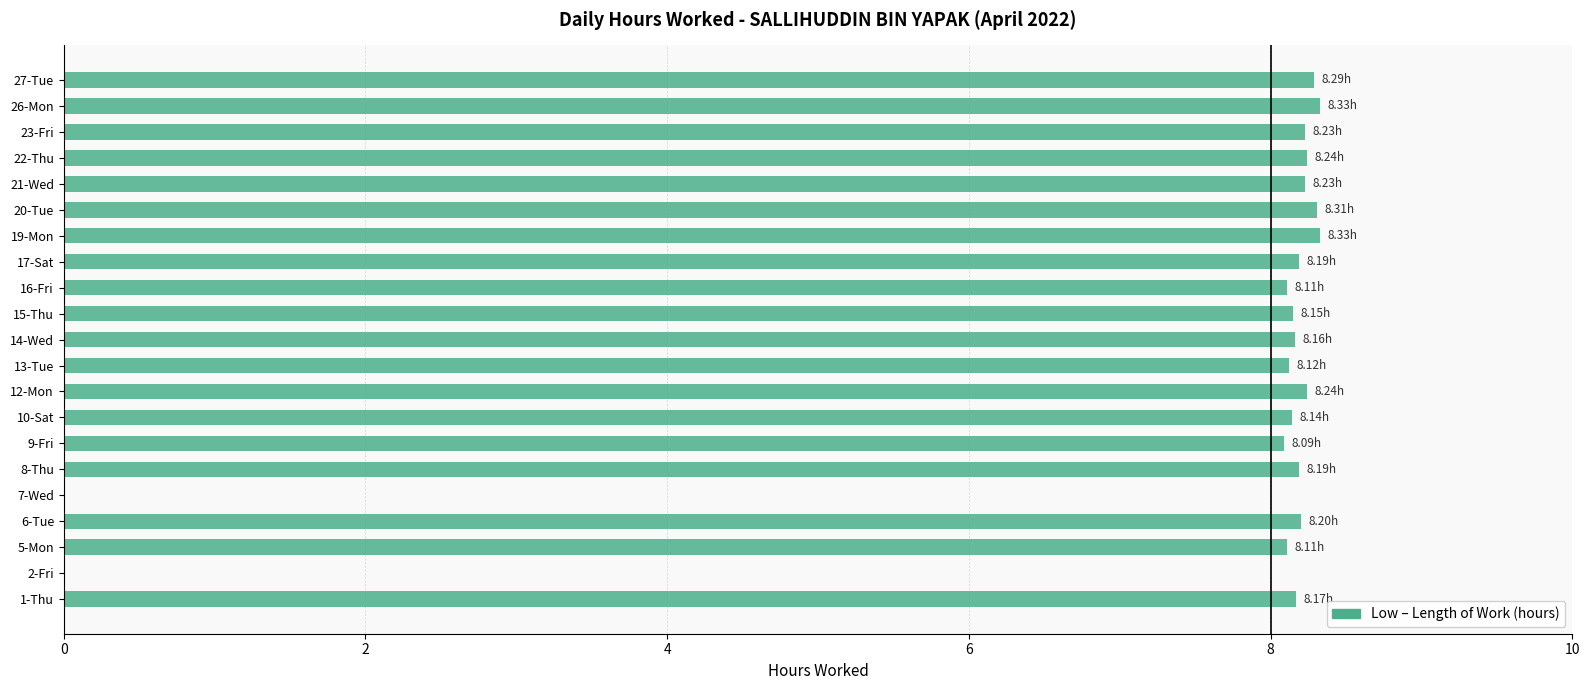

Are the bars horizontal?

Yes